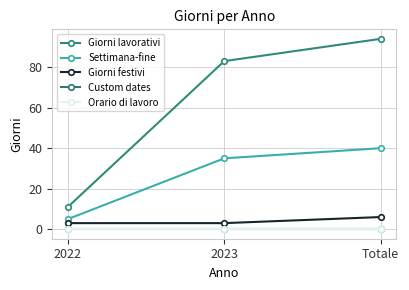

Does the chart have visible grid lines?

Yes